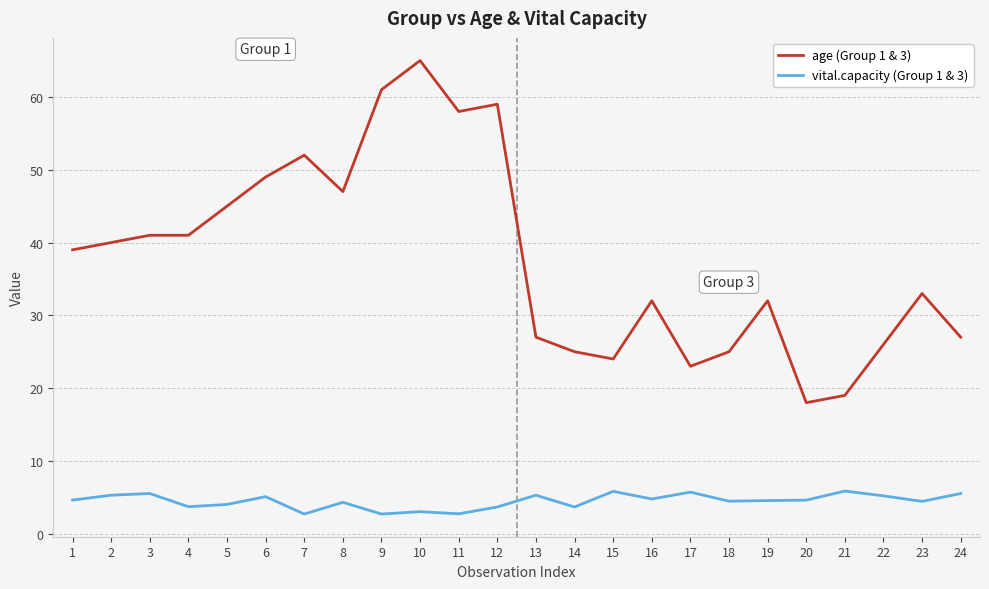

What is the average value of the vital.capacity (Group 1 & 3) series?

4.5